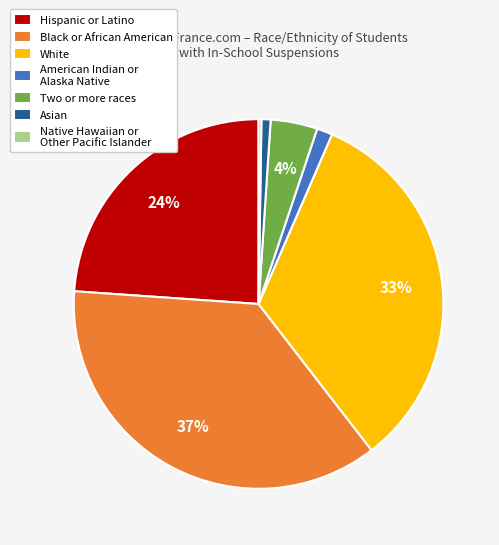

Is it true that American Indian or Alaska Native is 16% of the pie?

False